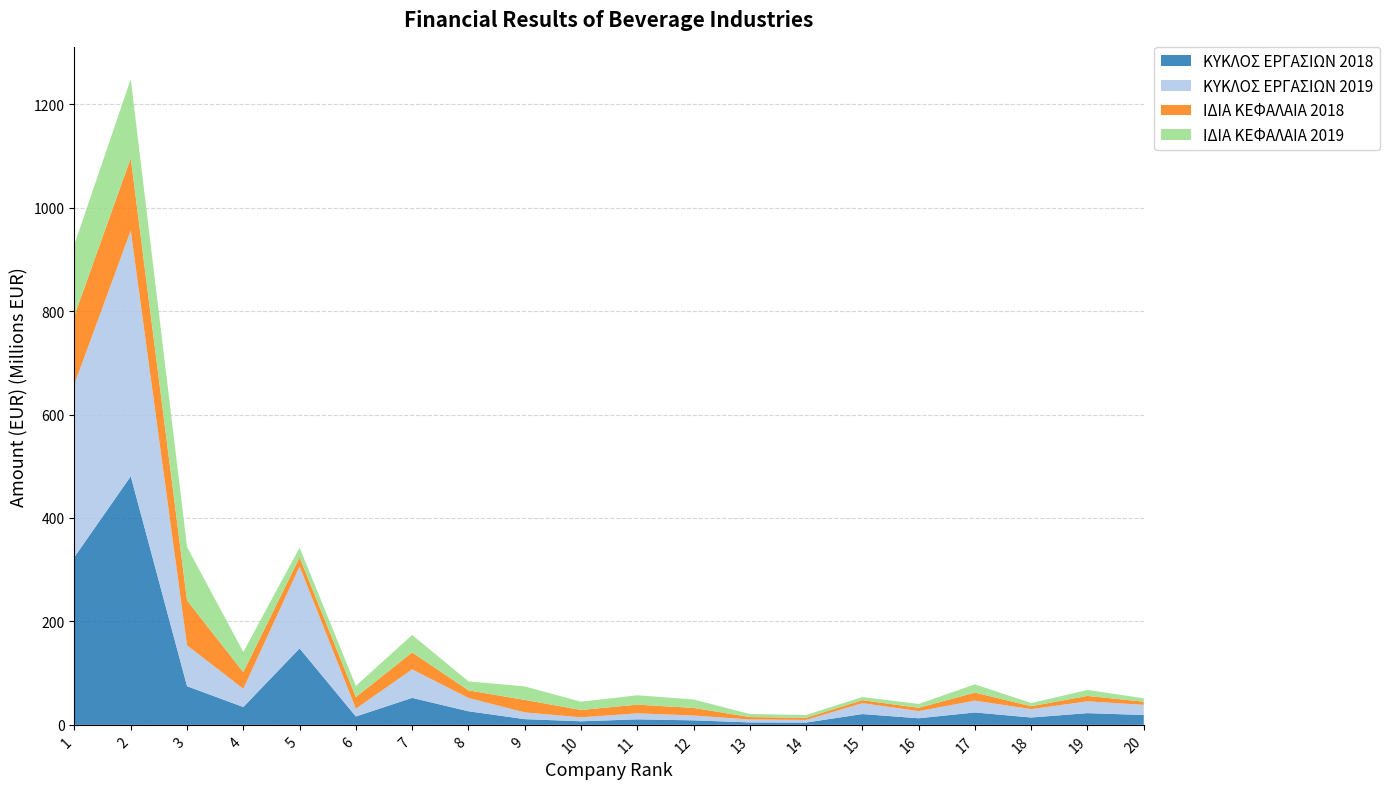

Reading left to right, what are all the values shown in this chart?

ΚΥΚΛΟΣ ΕΡΓΑΣΙΩΝ 2018: 324700329	480700000	74743989	34490787	147834222	16216171	52147936	26291181	11066322	6905068	10682495	8731681	4737422	4456405	20916458	12736101	23963370	14218459	22688629	19058708
ΚΥΚΛΟΣ ΕΡΓΑΣΙΩΝ 2019: 334514955	475000000	79118240	35333594	158484921	15109581	55143887	25751097	13055188	7671599	11564129	9383855	5592564	5139247	21108672	13878912	22828473	16255506	22828158	19668128
ΙΔΙΑ ΚΕΦΑΛΑΙΑ 2018: 132218709	140200000	86713326	32049677	17323054	22454012	32730726	14660790	24166460	14192095	16827811	14657127	4781677	4185271	5662659	6348473	15554000	5577978	10436413	6078468
ΙΔΙΑ ΚΕΦΑΛΑΙΑ 2019: 138040903	152700000	103568677	39141120	19088794	21560836	33880303	17460502	26094775	16035554	18117617	16405931	5875340	5321359	6176796	7401484	16062369	6133262	11589531	6559522